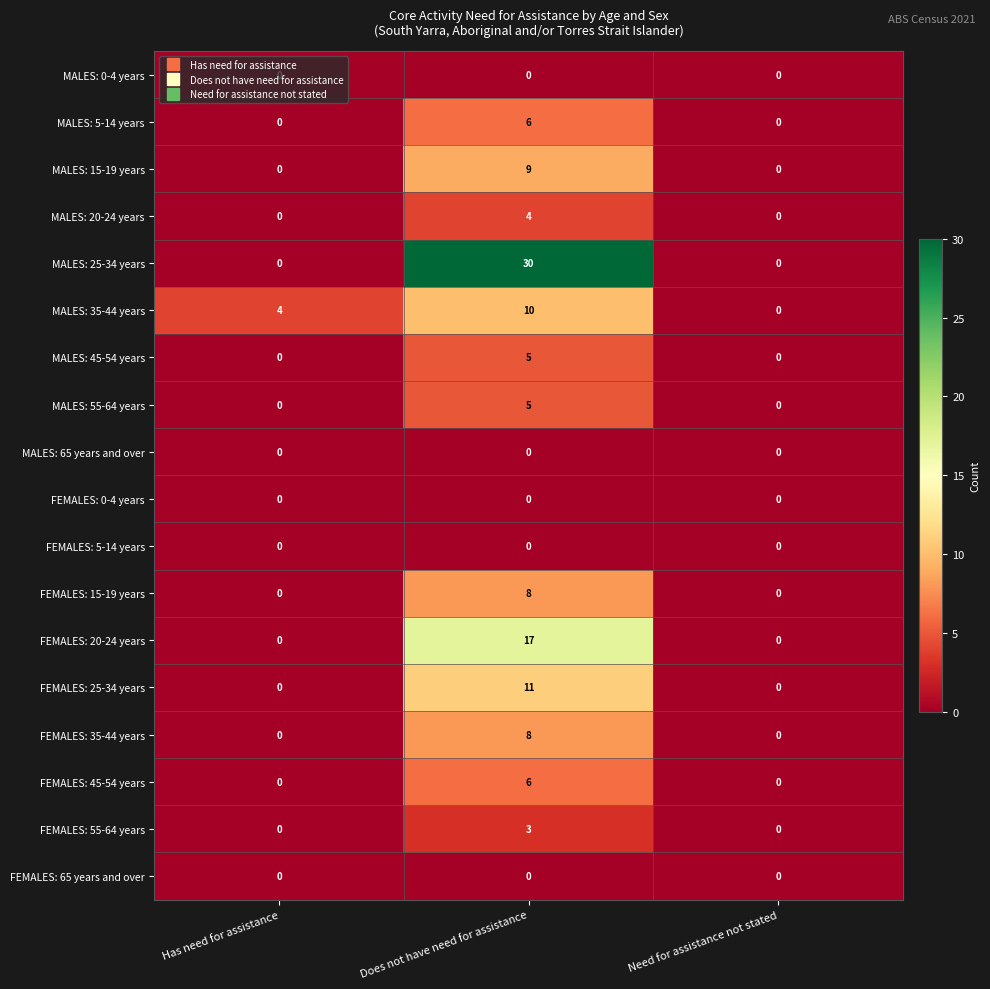

Count the number of categories in the chart.

3